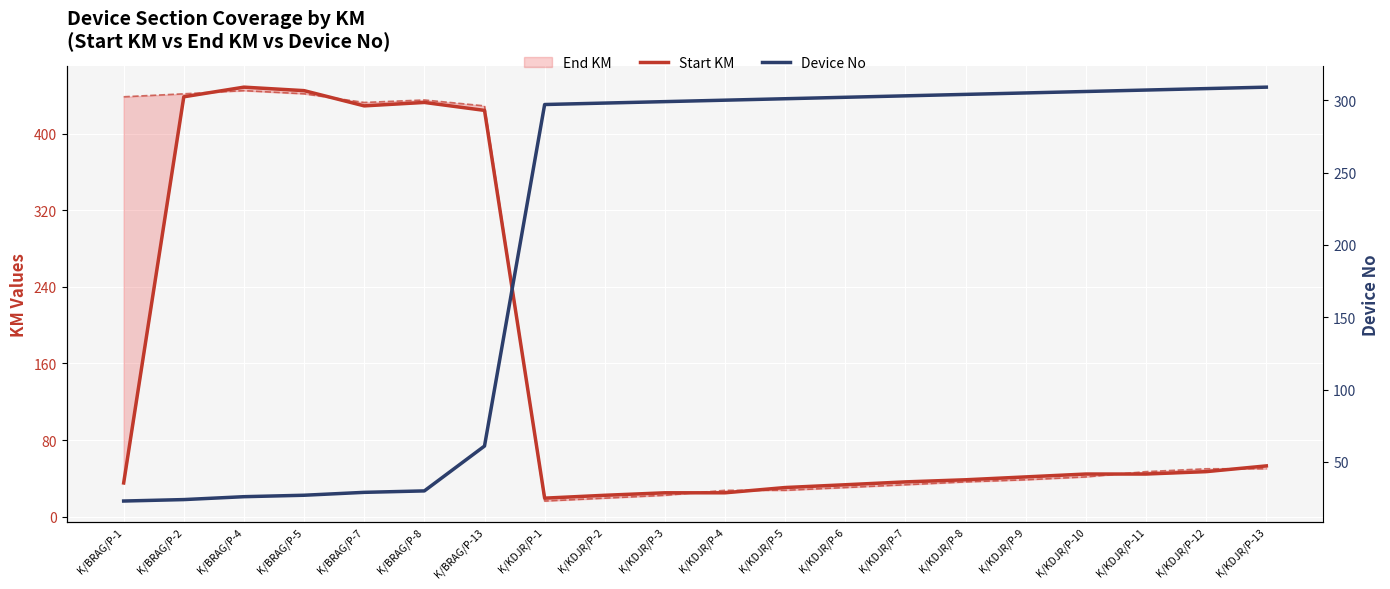

Where is Device No nearest to the value 166?

K/BRAG/P-13